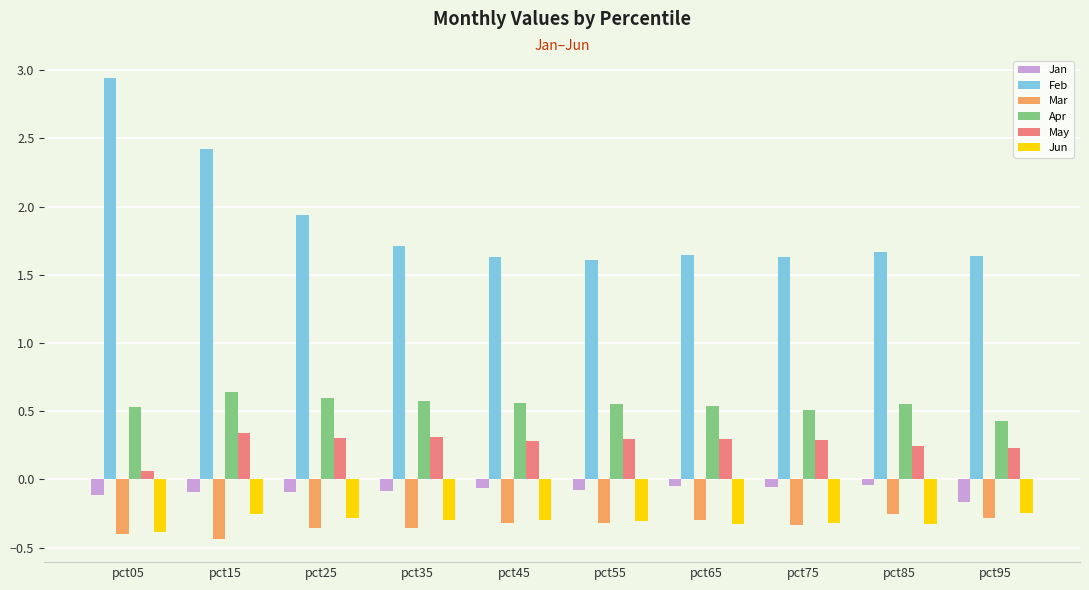

Which series has the largest total across all categories?

Feb